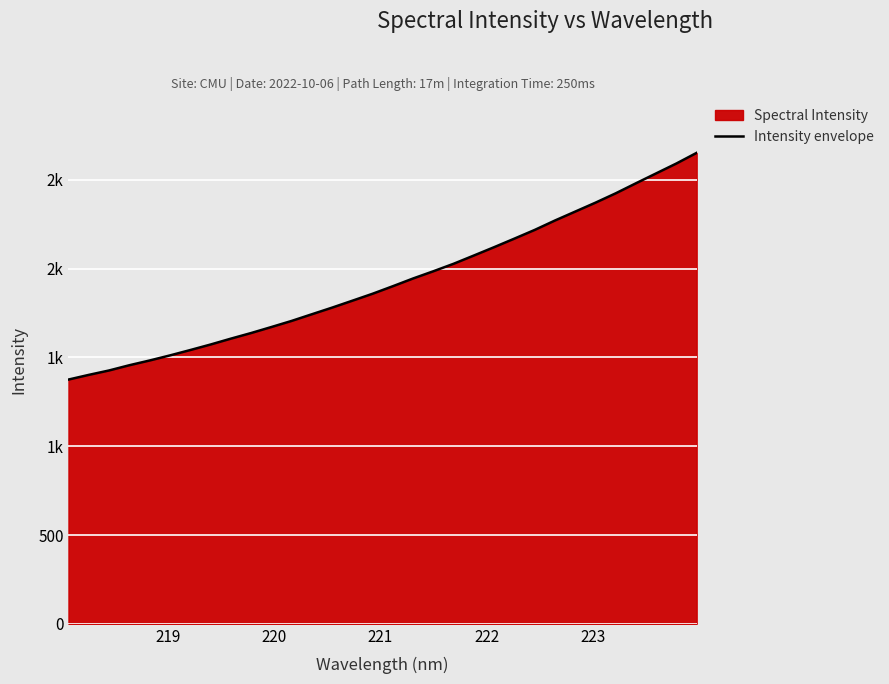

What is the difference between the second highest and second lowest values?

1190.5